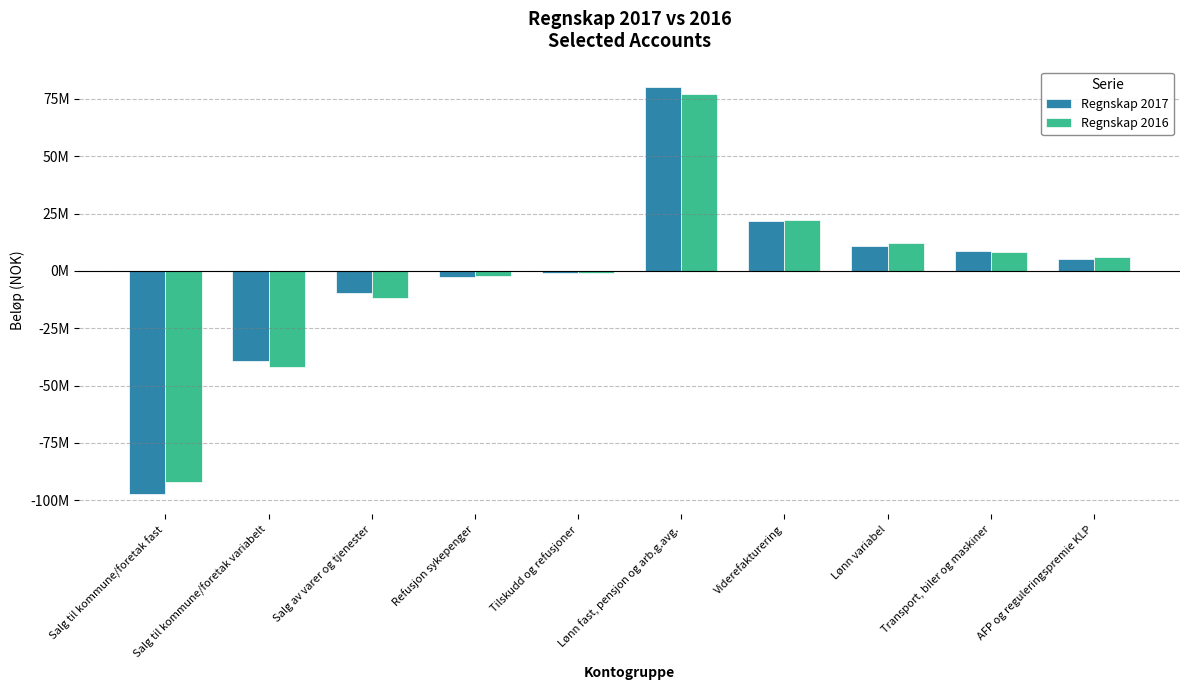

What is the difference between the maximum and minimum values in the Regnskap 2017 series?

177579753